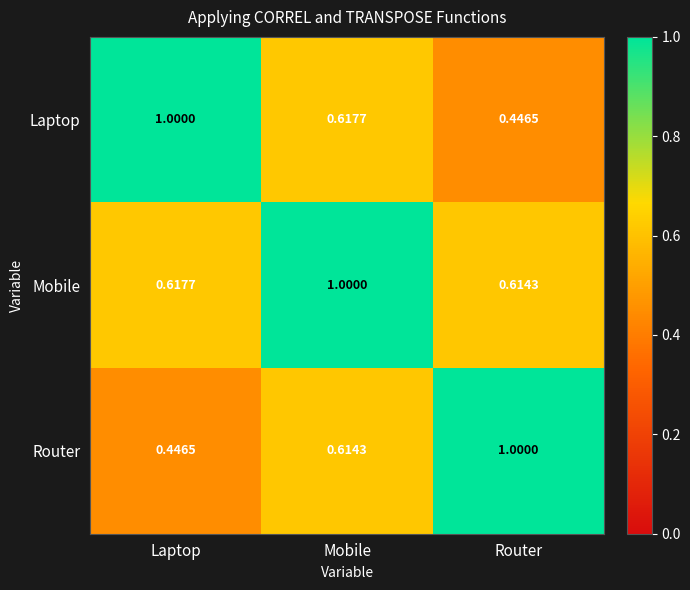

At Mobile, list the series in order from largest to smallest.

Mobile, Laptop, Router